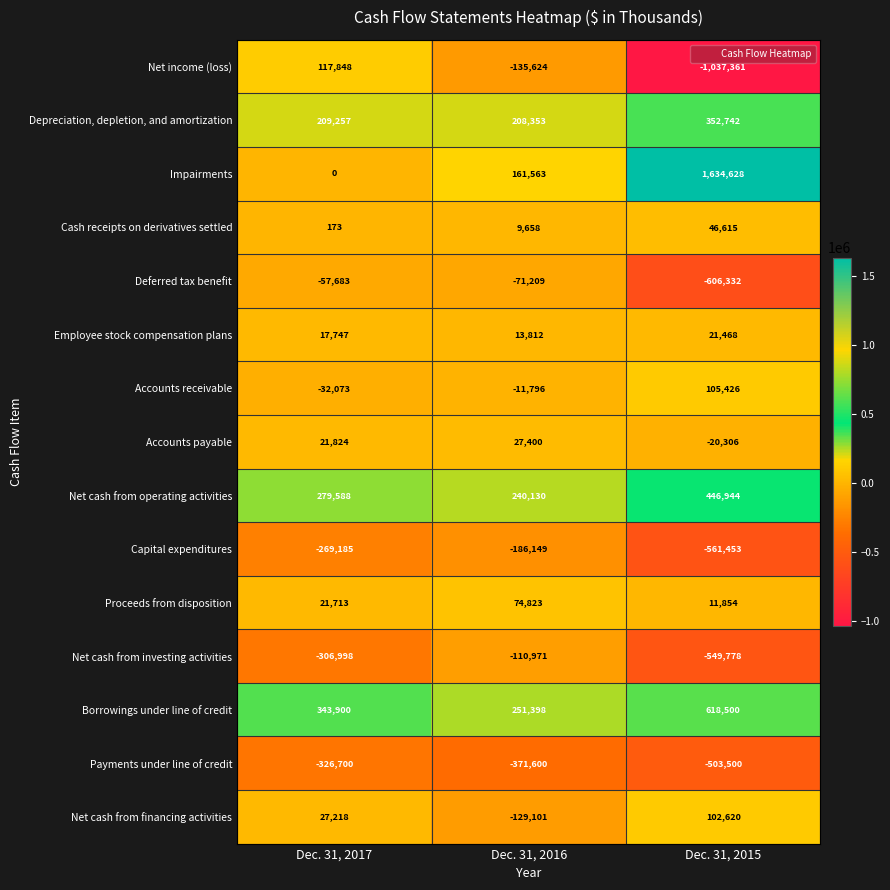

Which series changed the most between Dec. 31, 2017 and Dec. 31, 2015?

Impairments